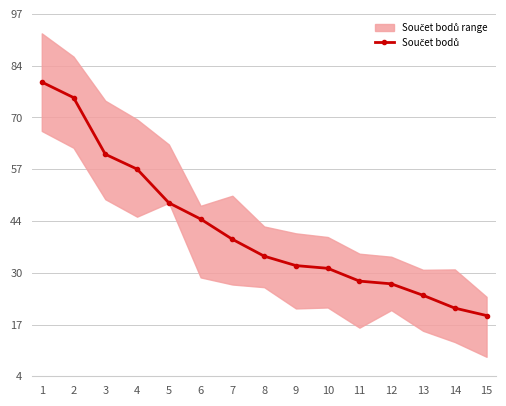

What is the maximum value shown in the chart?

80.0